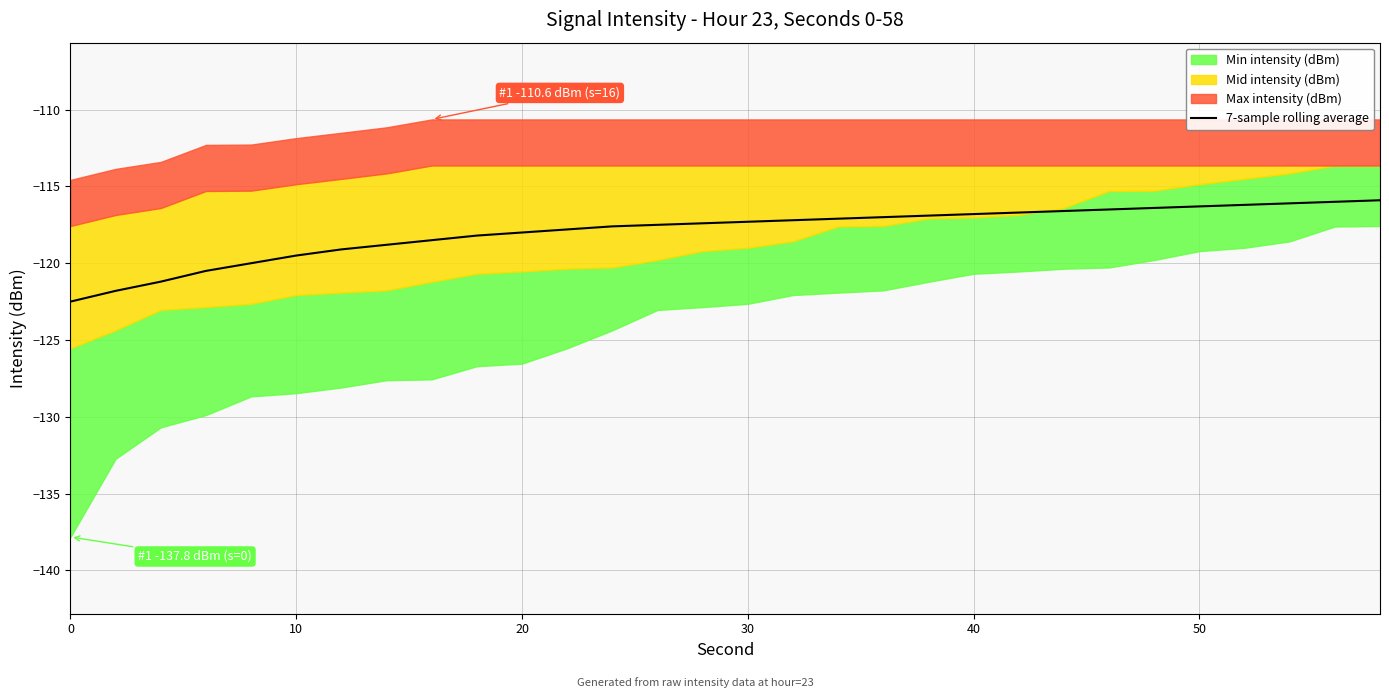

What is the average value?

-117.9